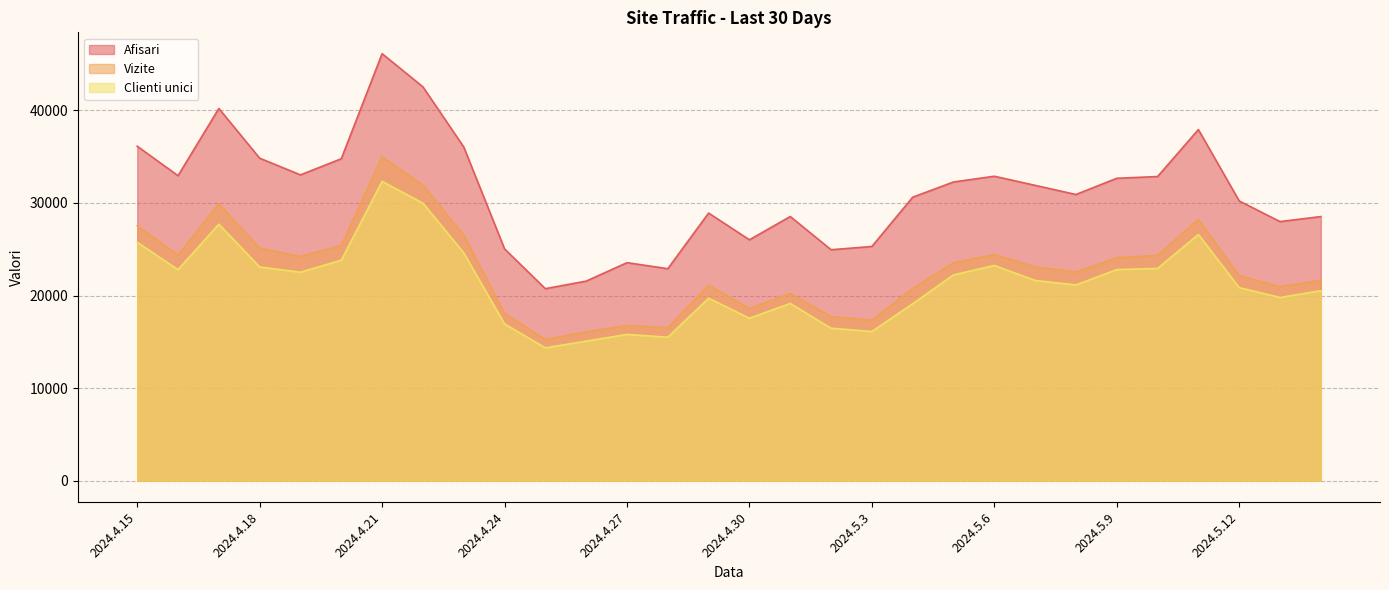

How many lines are shown in the chart?

3